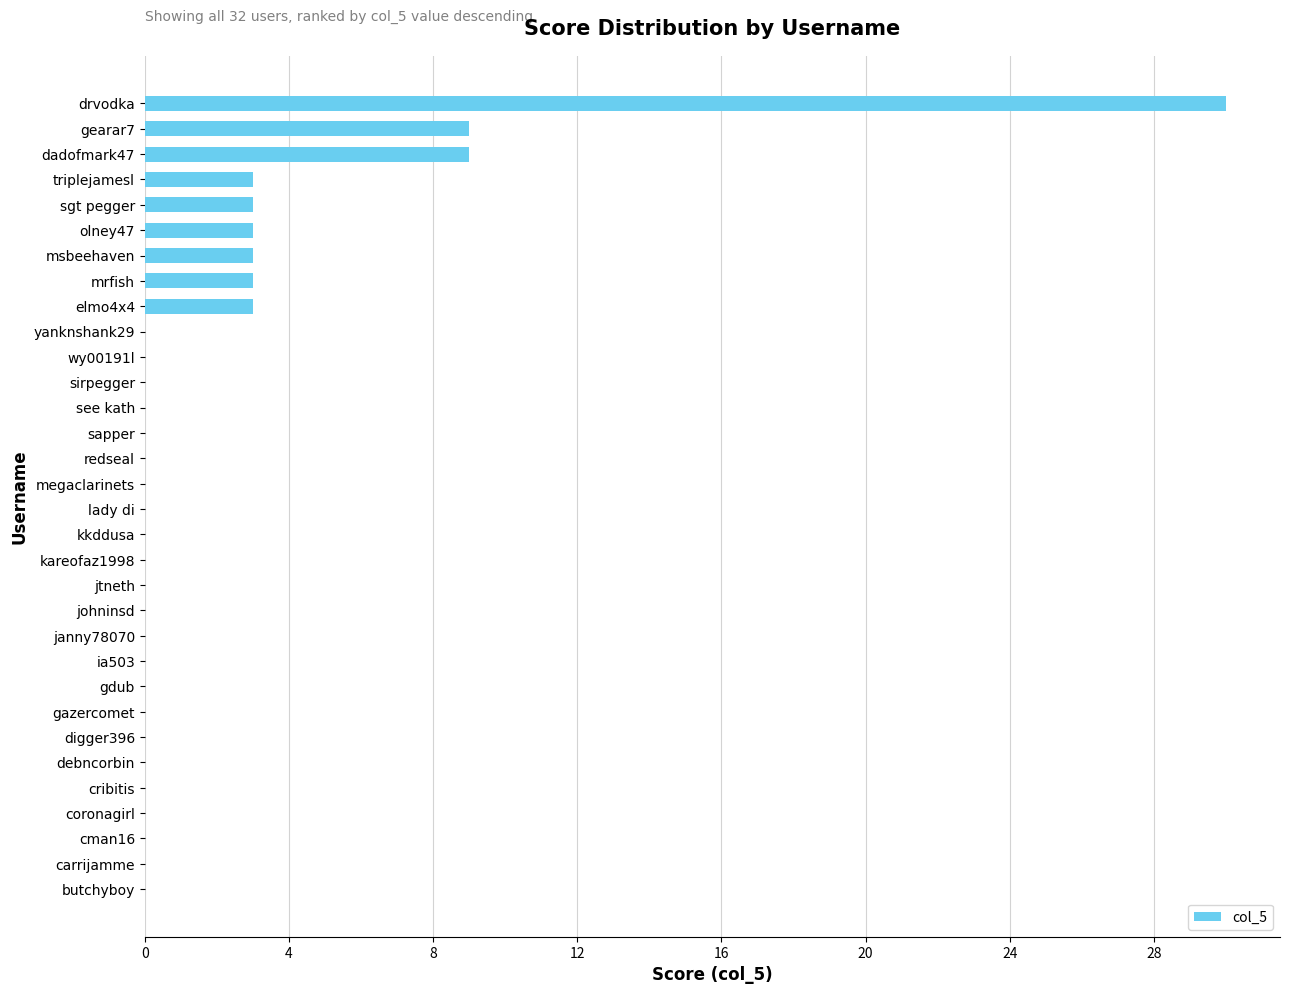

The chart shows a value of 14 at wy00191l. True or false?

False